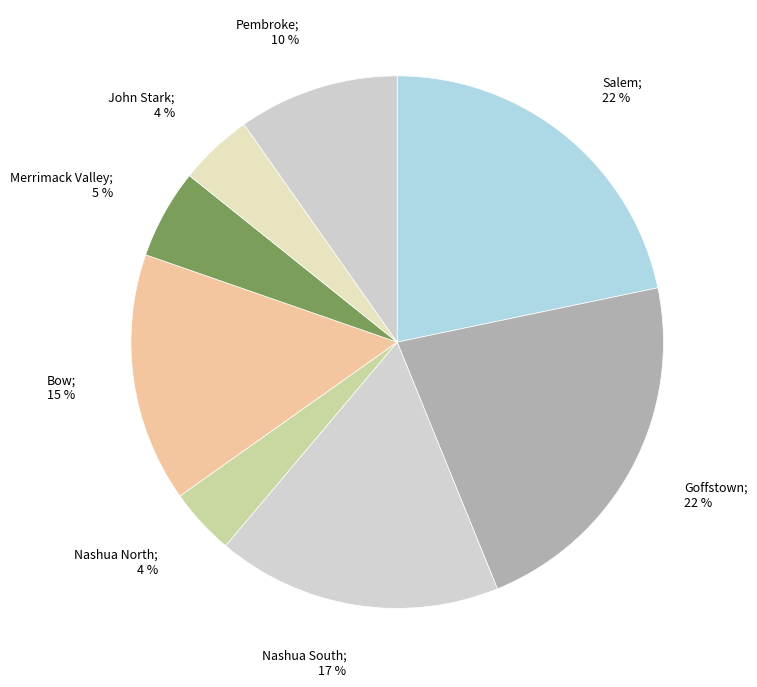

To the nearest percent, what is the difference between the largest and smallest slice percentages?

18%